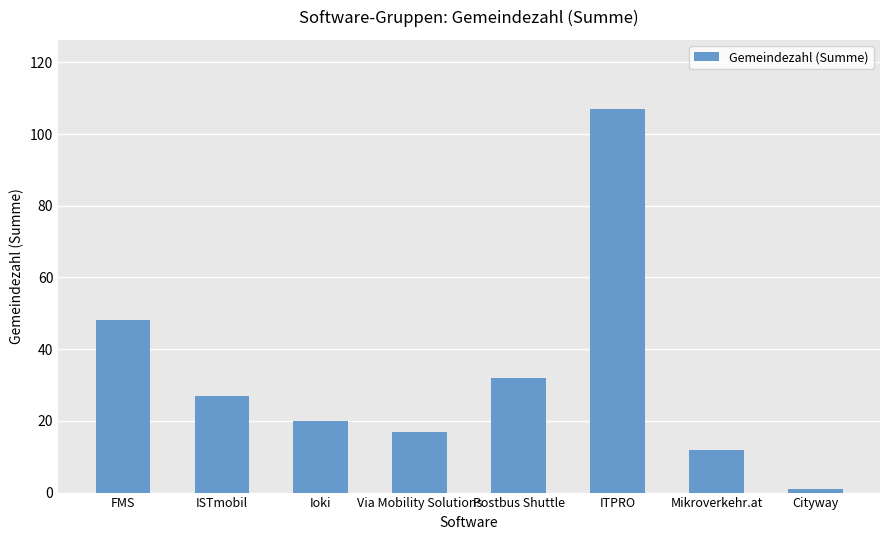

At which label does the data first exceed 27?

FMS